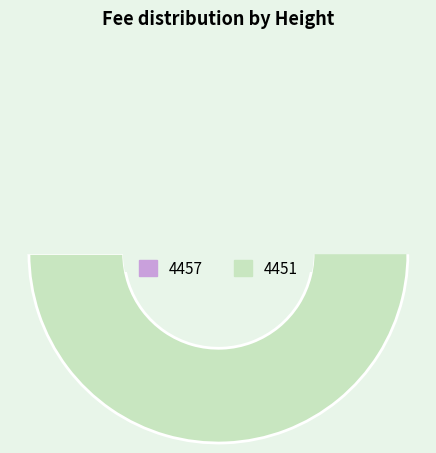

Count the number of slices in the pie.

2